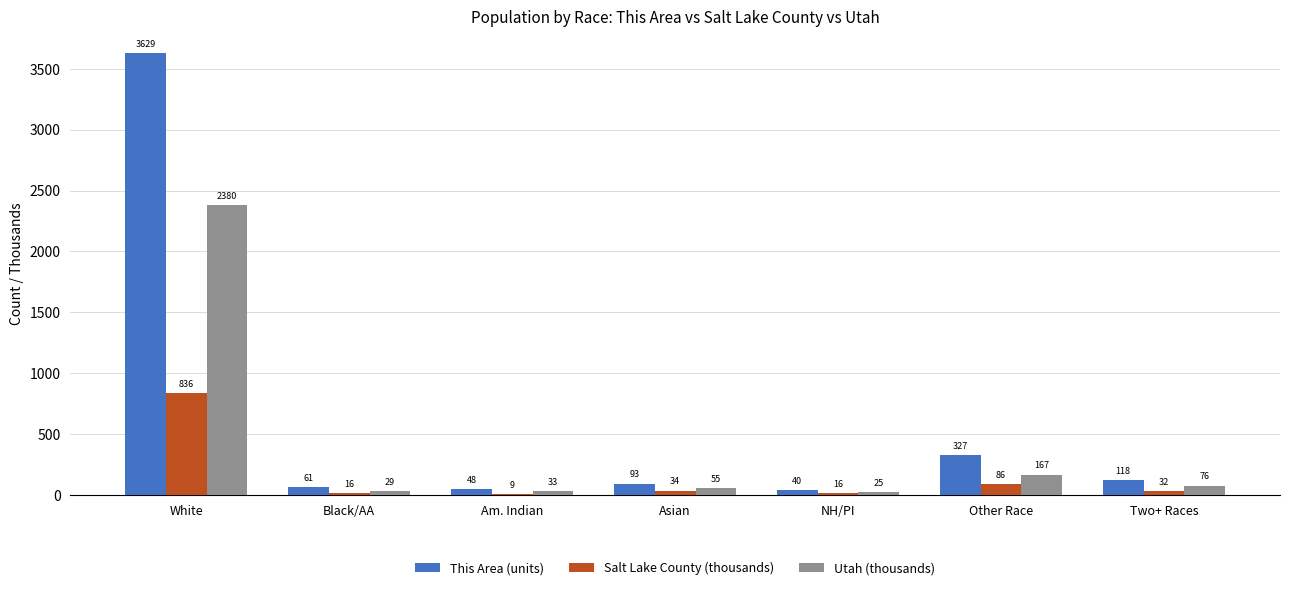

How many groups of bars are there?

7